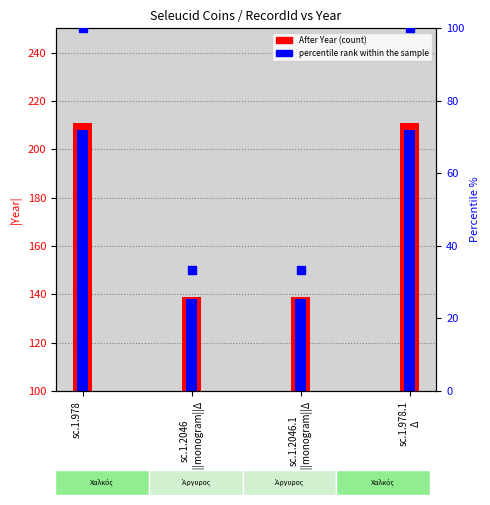

At how many categories does at least one series exceed 128?

4